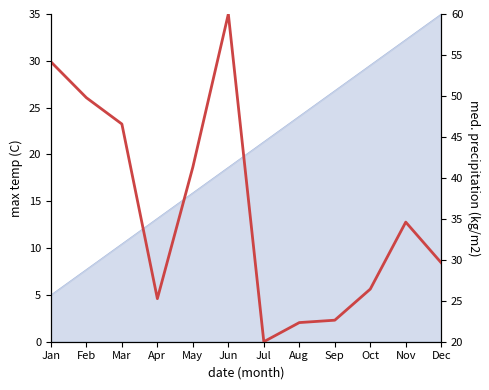

The value at Dec is 29.6. True or false?

True